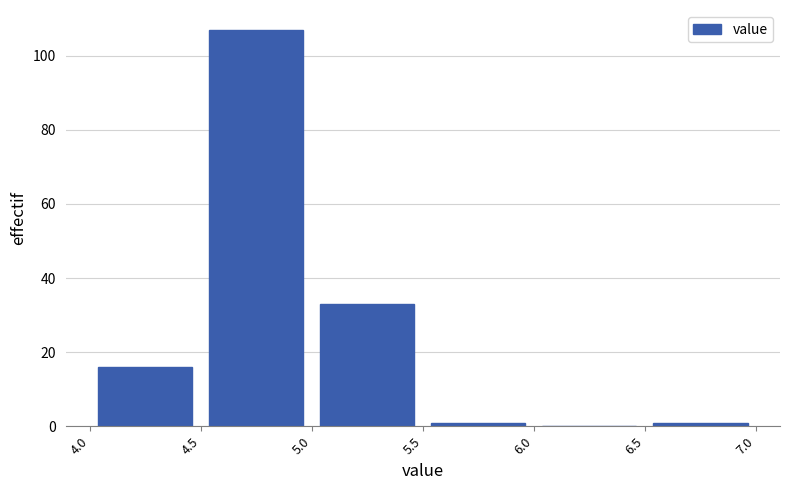

Reading left to right, list every bar in this chart as the range it spans on the x-axis followed by its height. The values are not printed on the chart, so give them approximately, as read against the axis.

4.0 to 4.5: 16
4.5 to 5.0: 108
5.0 to 5.5: 34
5.5 to 6.0: under 2
6.0 to 6.5: 0
6.5 to 7.0: under 2